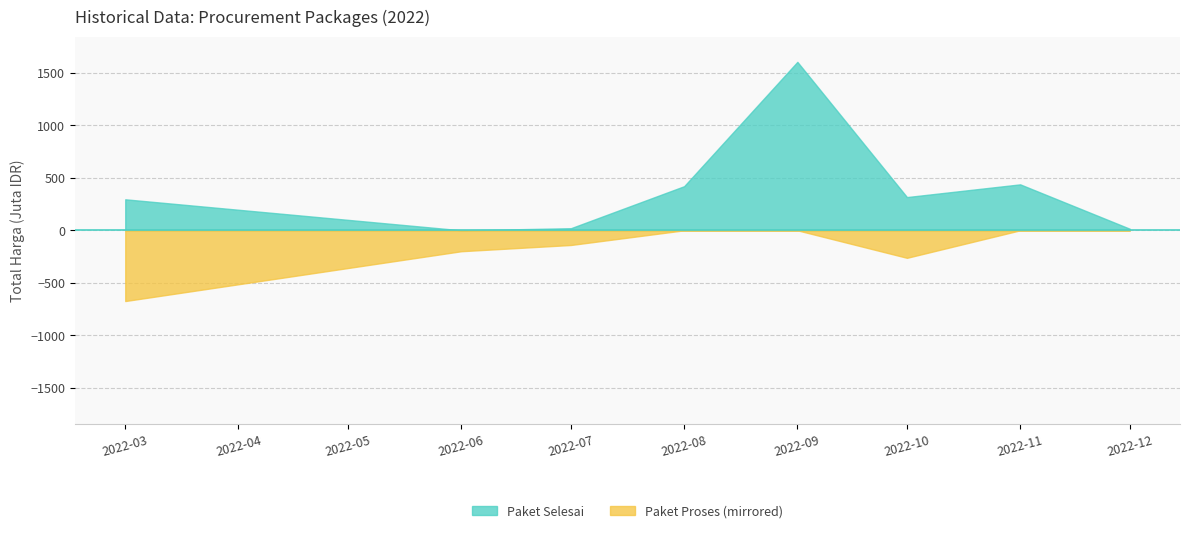

What is the spread (max minus min) of values at 2022-08?

420.1